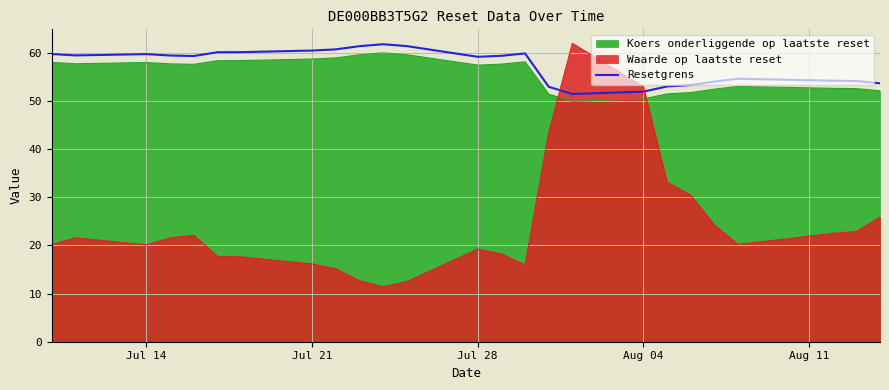

What is the minimum value shown in the chart?

11.4